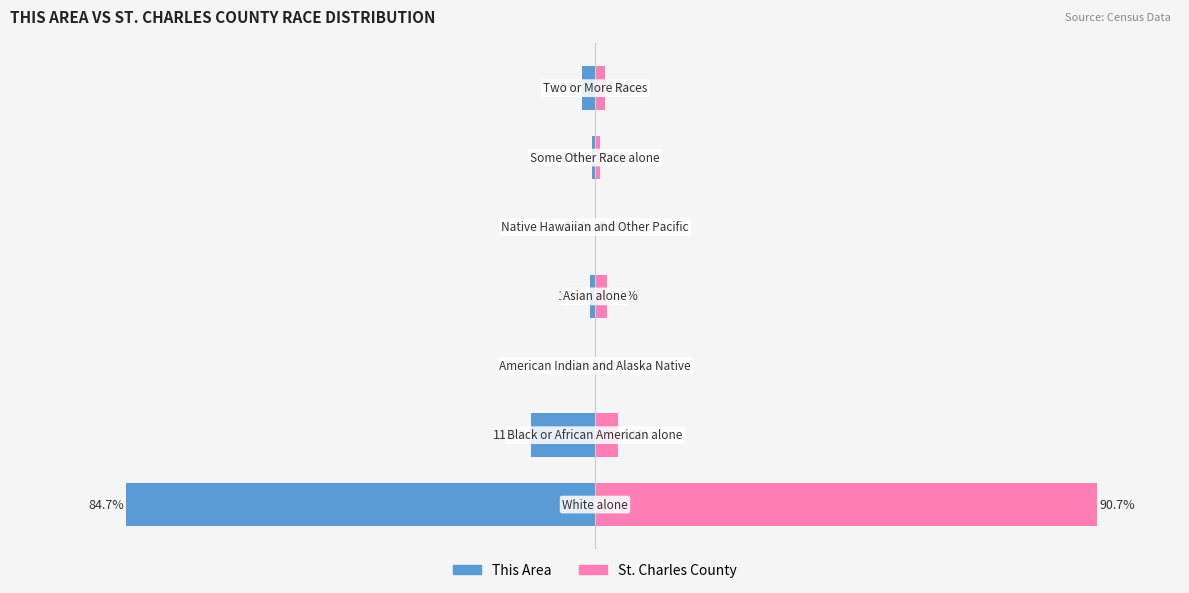

Reading left to right, what are all the values shown in this chart?

This Area: −125=-84.7	−100=-11.5	−75=-0.1	−50=-1.0	−25=0.0	0=-0.5	25=-2.3
St. Charles County: −125=90.7	−100=4.1	−75=0.2	−50=2.2	−25=0.0	0=0.9	25=1.8